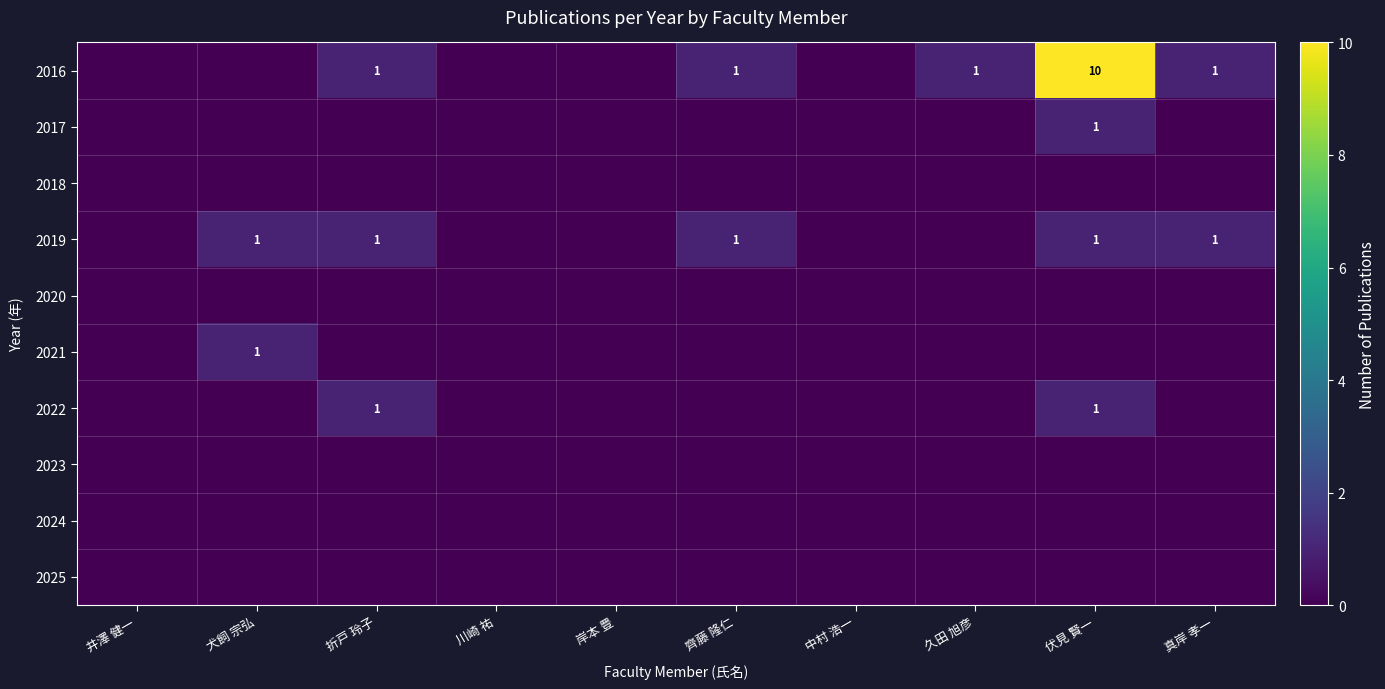

What is the difference between the highest and lowest values at 齊藤 隆仁?

1